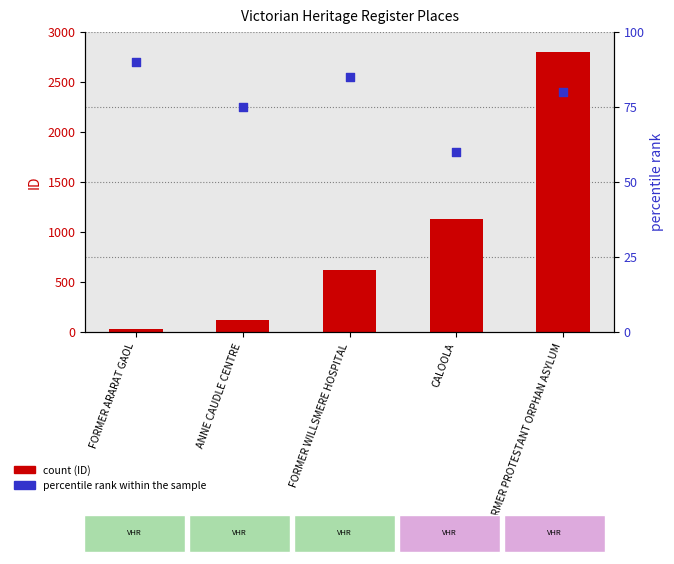

Which series has the largest Y range (max minus min)?

ID (count)